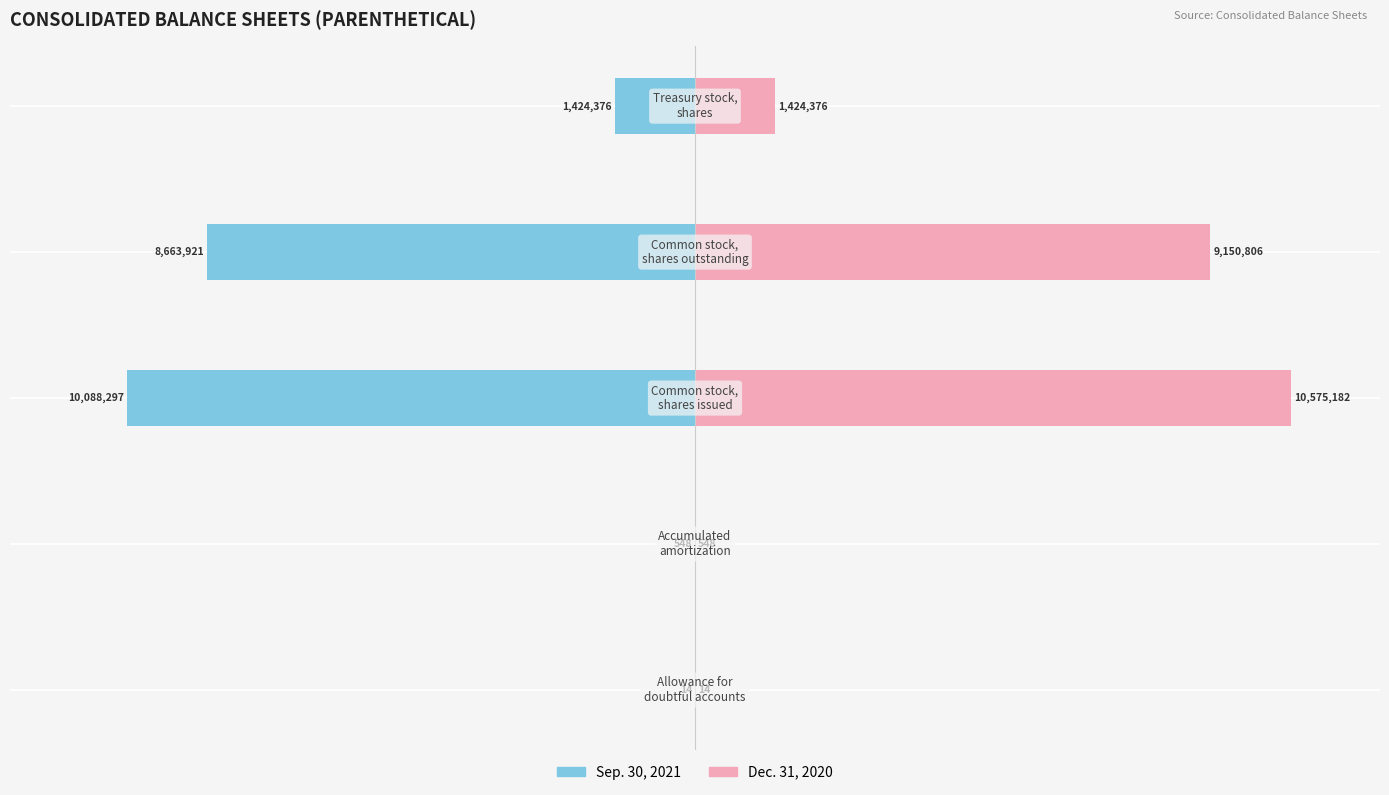

What is the value of the Sep. 30, 2021 bar at the 5th from the left?

-13.5